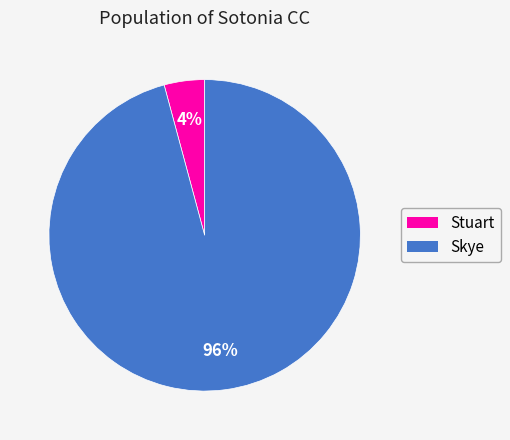

Rank the categories by value from lowest to highest.

Stuart, Skye